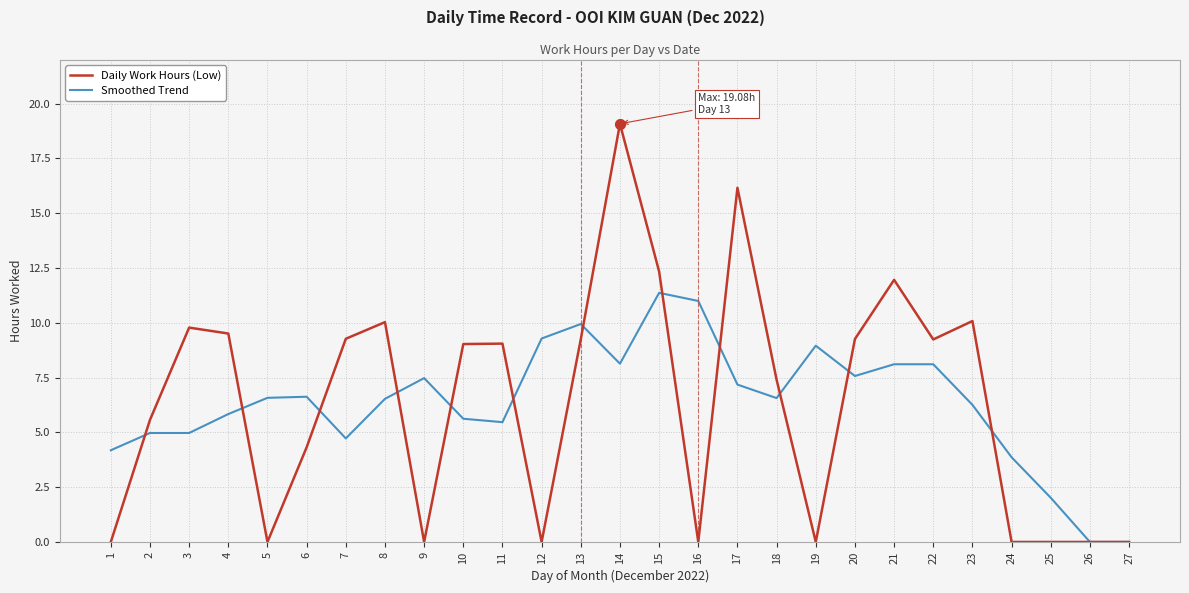

What is the difference between the highest and lowest values at 5?

6.6